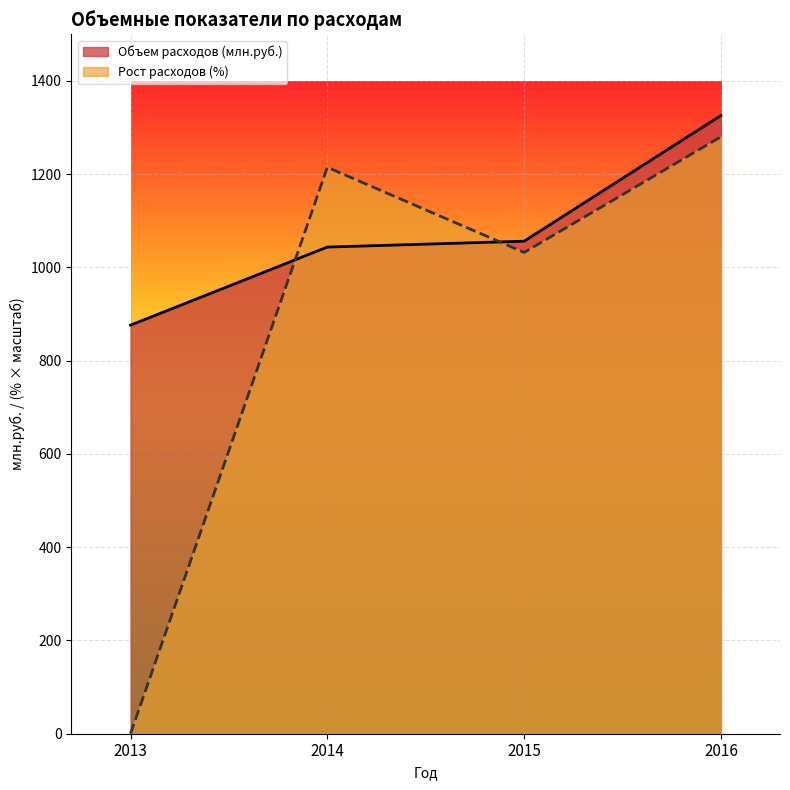

List the series in order of their overall mean, highest first.

Объем расходов (млн.руб.), Рост расходов (%)